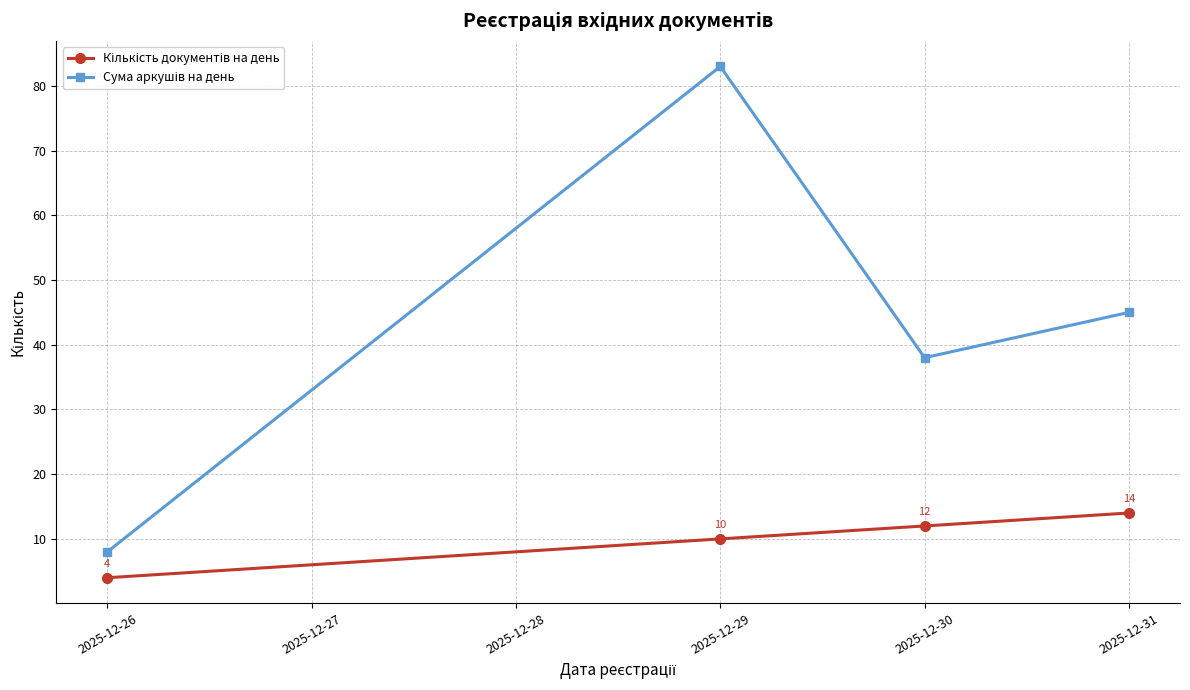

At which category does the chart reach its peak across all series?

2025-12-29